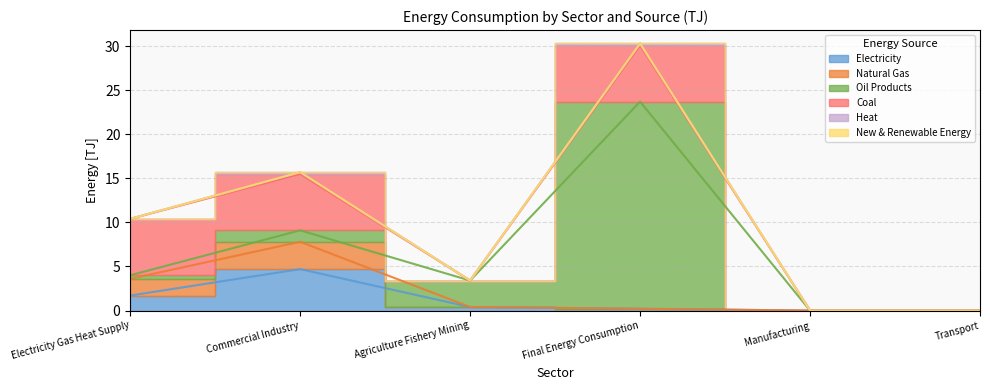

What is the difference between the Coal values at Final Energy Consumption and Manufacturing?

6.4